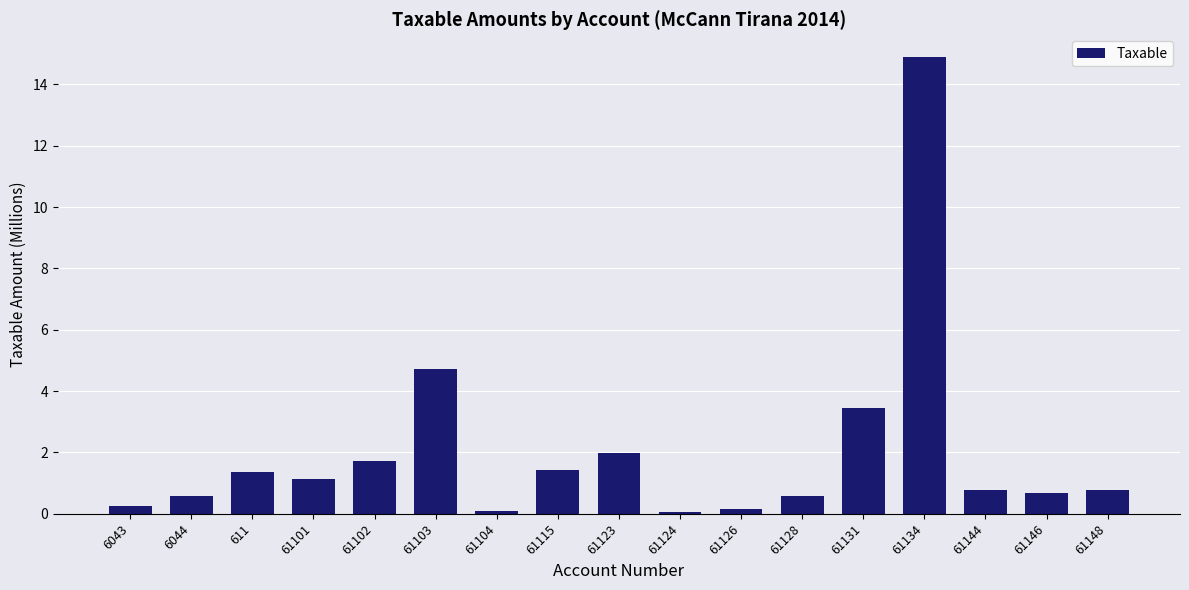

Which has a higher value, 61104 or 61102?

61102